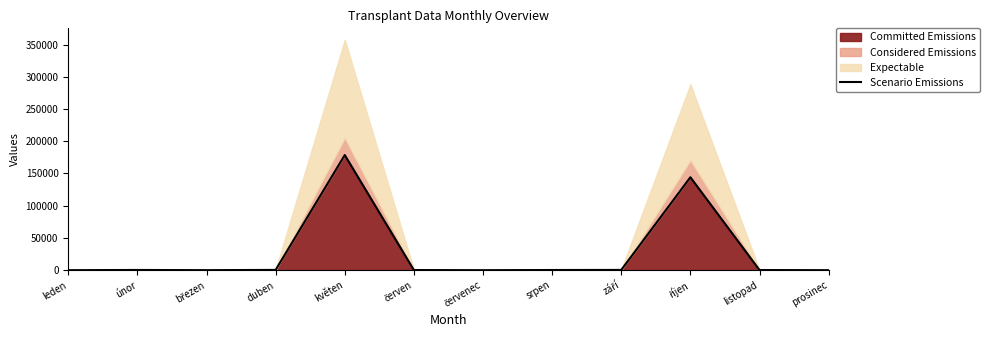

What is the value of the 4th point from the left?

429.0